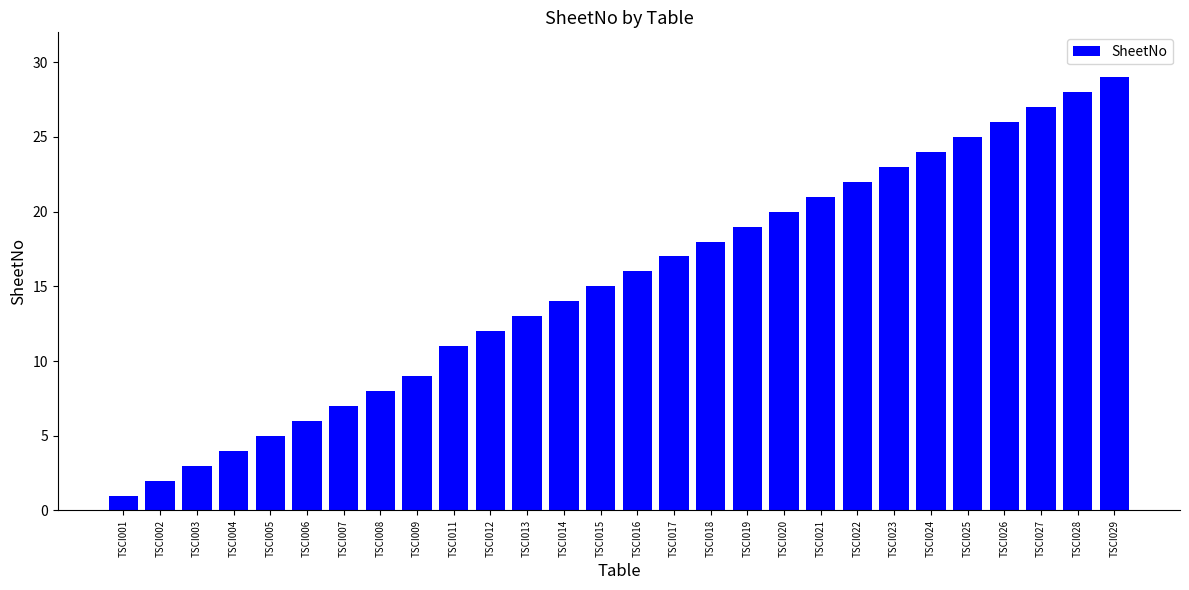

What is the difference between the second highest and second lowest values?

26